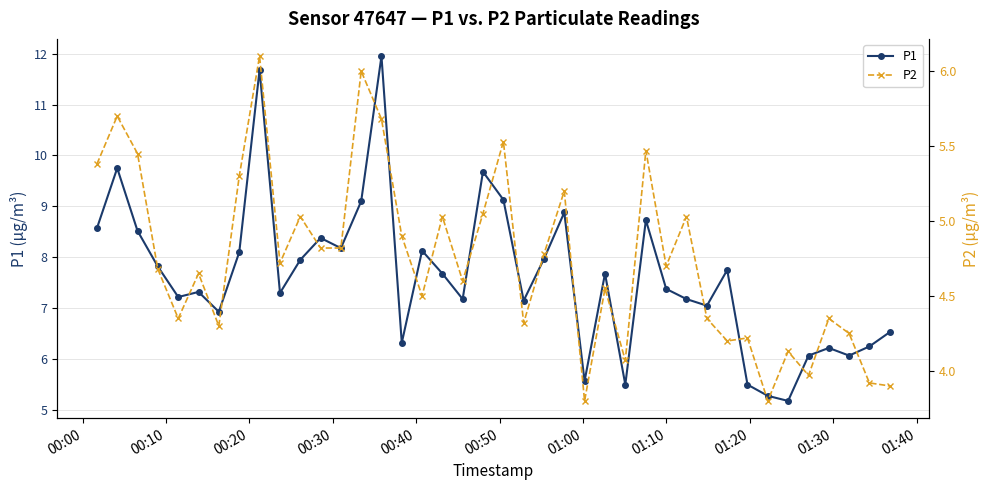

What is the value of the P1 point at the 38th from the left?

6.1